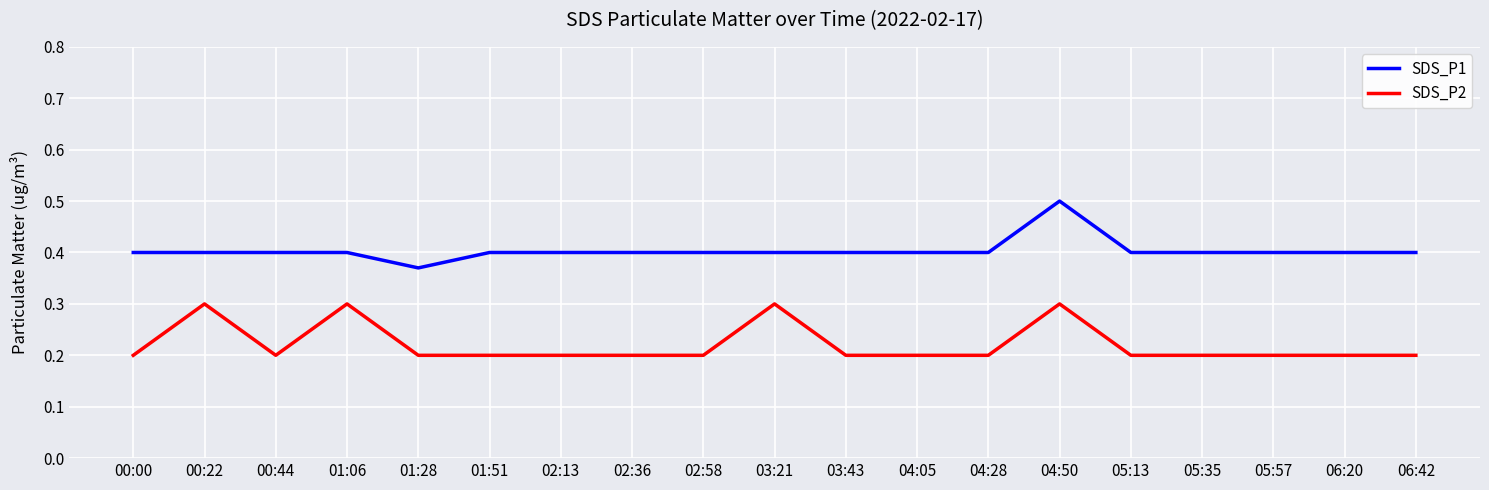

Is it true that SDS_P1 equals 0.4 at 04:28?

True